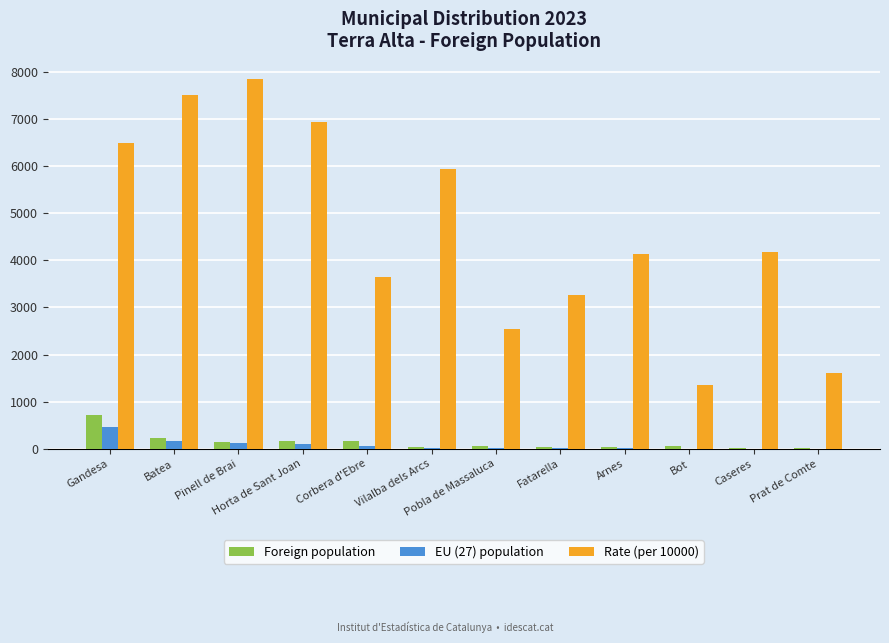

Which series has the largest total across all categories?

Rate (per 10000)